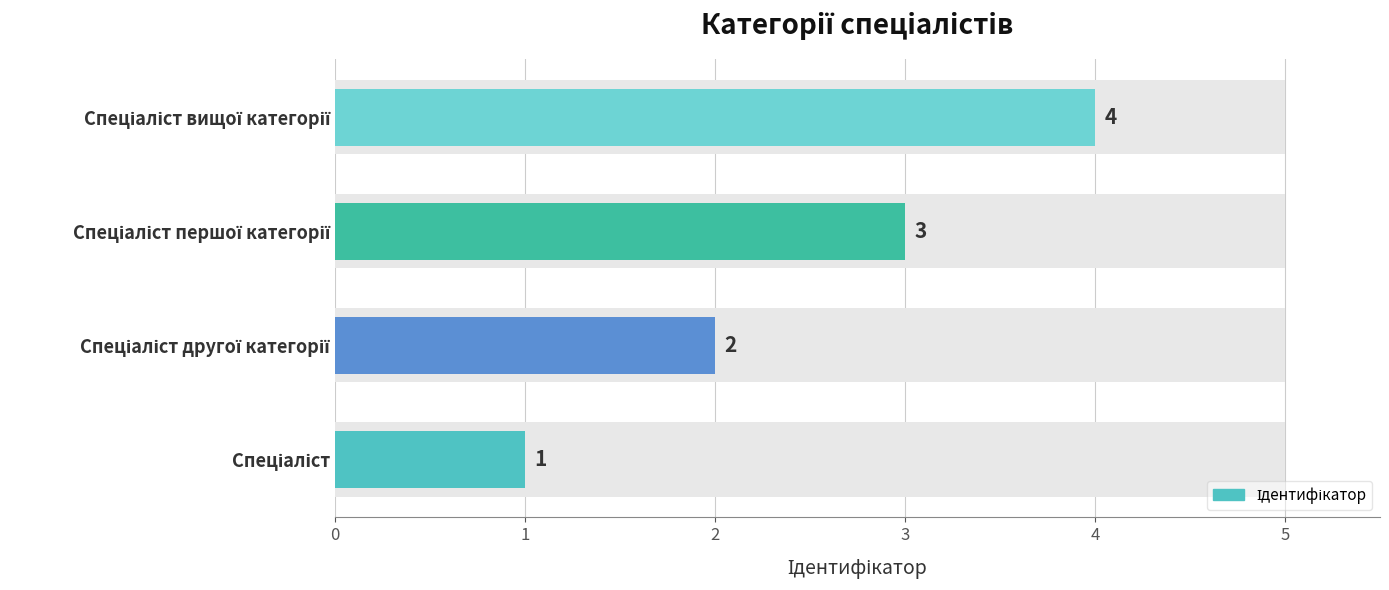

How many data points are above 3?

1